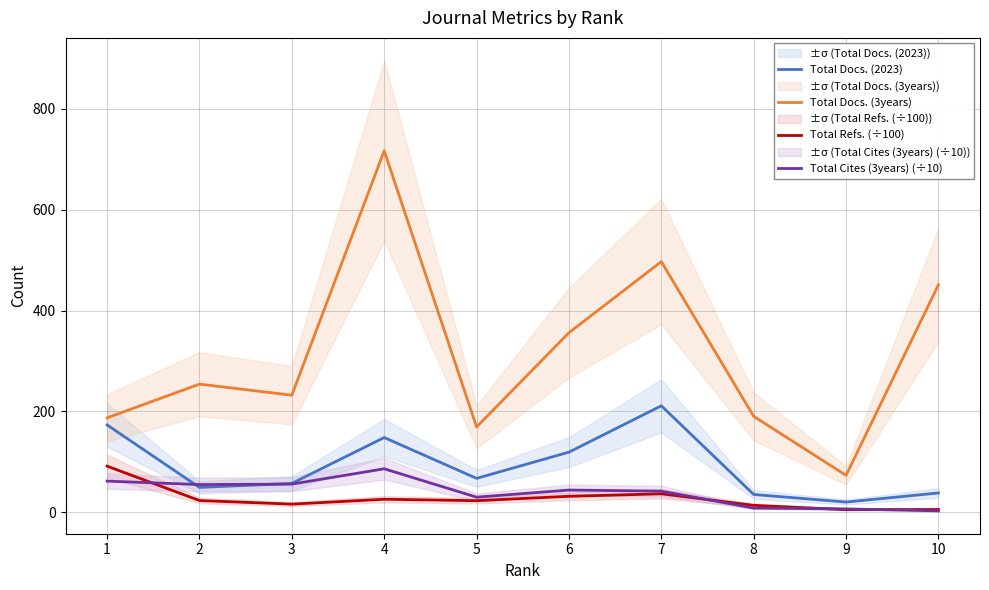

List the labels in order of Total Cites (3years) (÷10) value, largest first.

4, 1, 3, 2, 6, 7, 5, 8, 9, 10